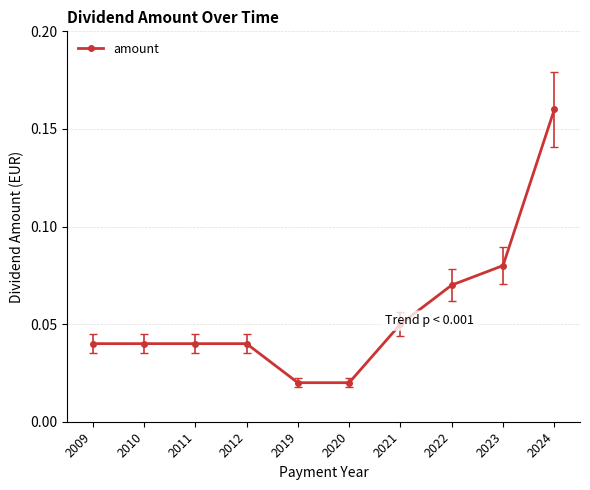

Count the values in the range 0 to 1.

10